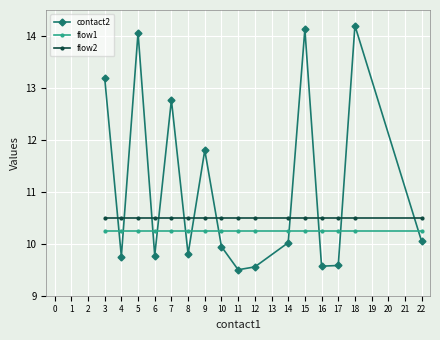

What is the difference between the highest and lowest values at 11?

1.0